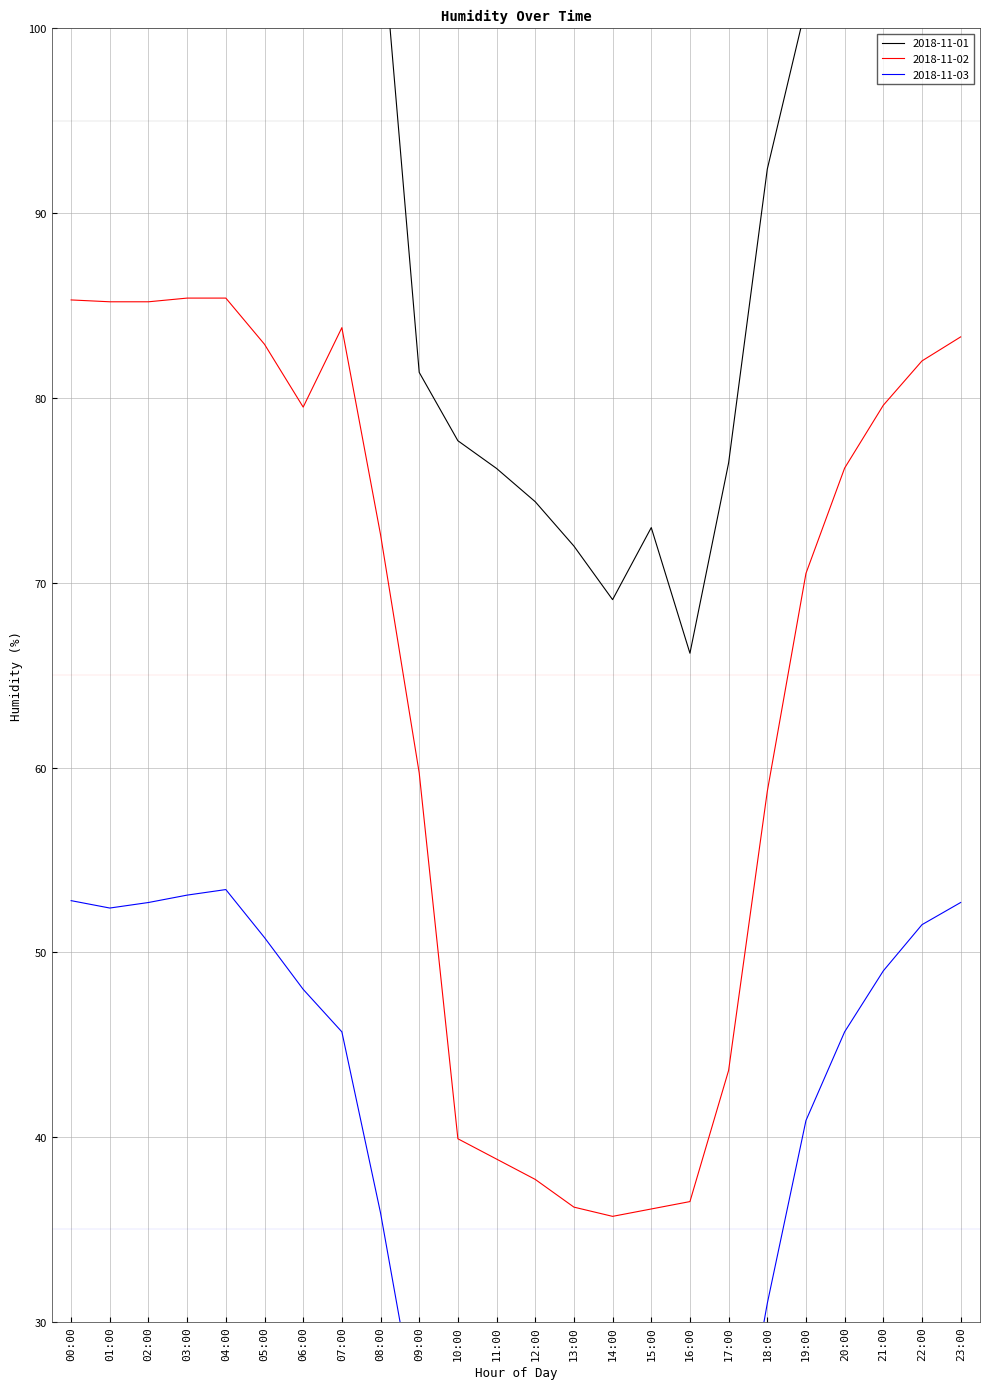

What is the label of the 4th point from the right?

20:00